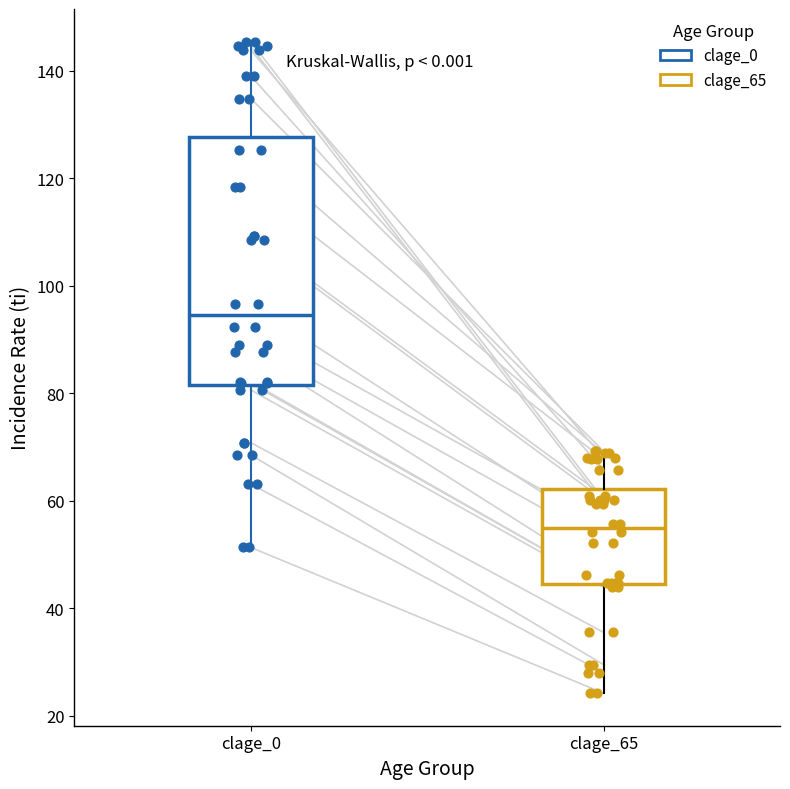

Where is the lower edge of the box for clage_65 on the y-axis? The values are not printed on the chart, so give them approximately, as read against the axis.

44